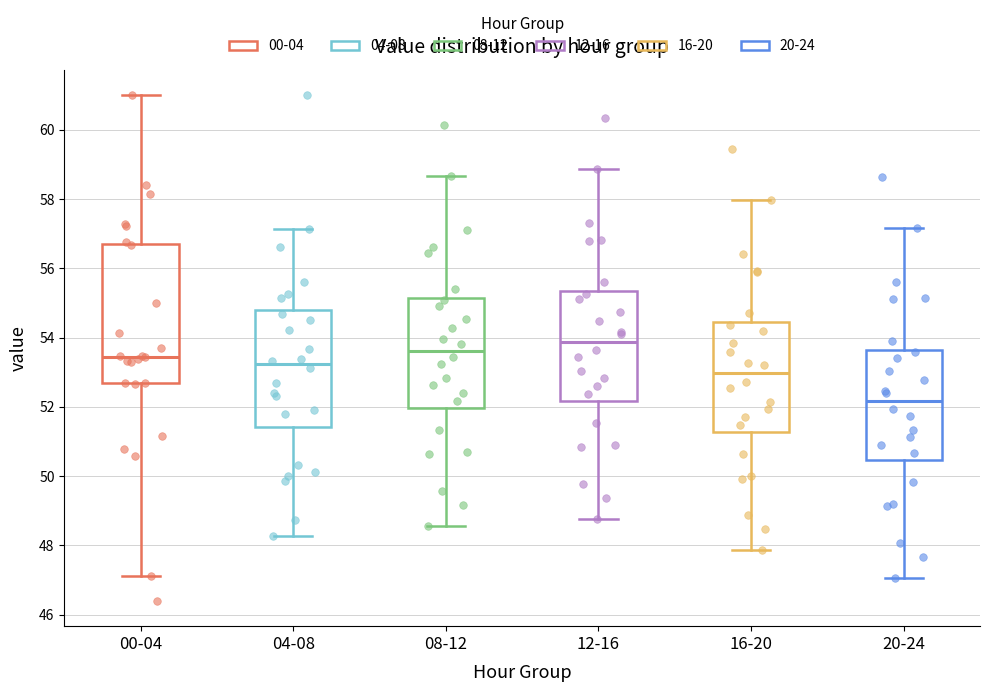

Comparing the boxes themselves (not the whiskers), which one is the tallest?

00-04